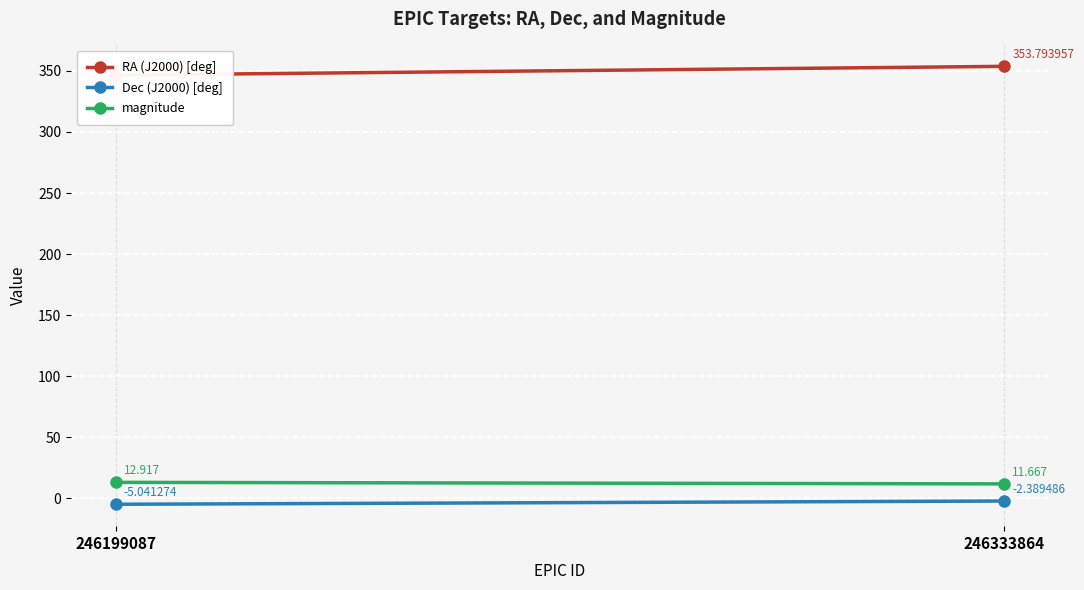

Is it true that magnitude equals 4.0 at 246199087?

False